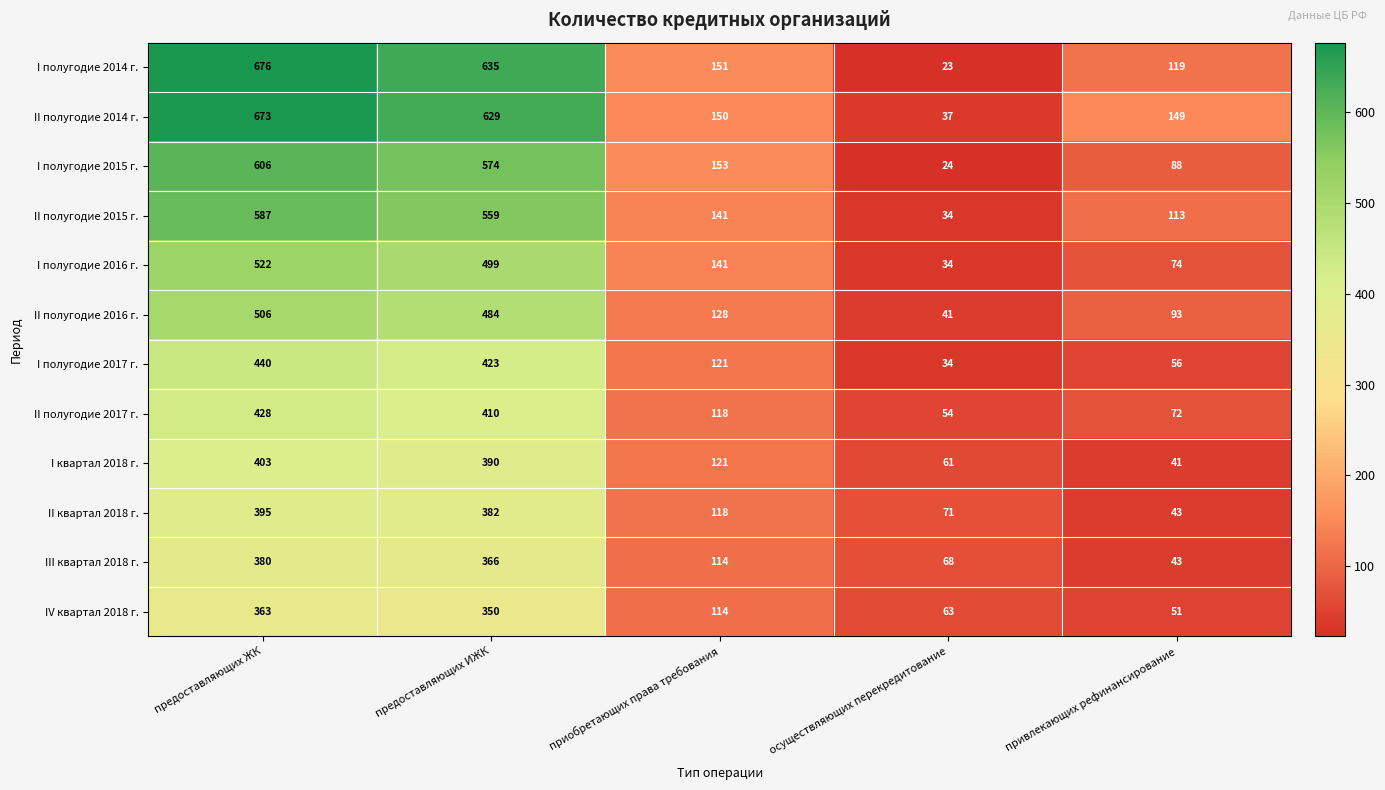

Between приобретающих права требования and осуществляющих перекредитование, which series saw the biggest shift?

I полугодие 2015 г.